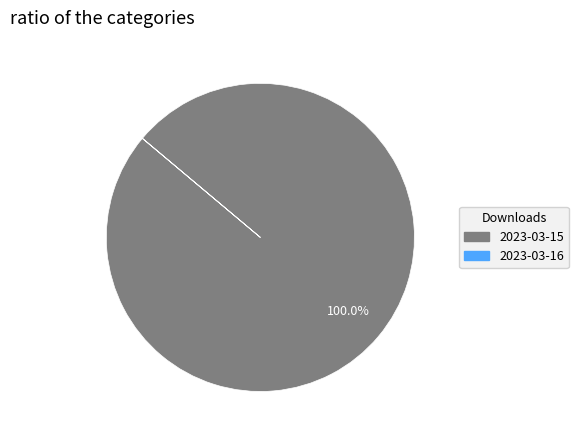

Which category accounts for the majority?

2023-03-15